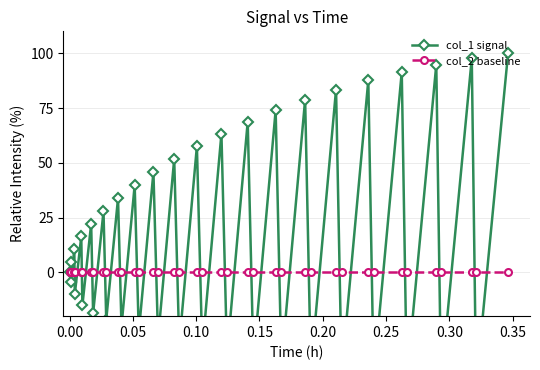

What is the sum of all col_1 signal values?

520.1